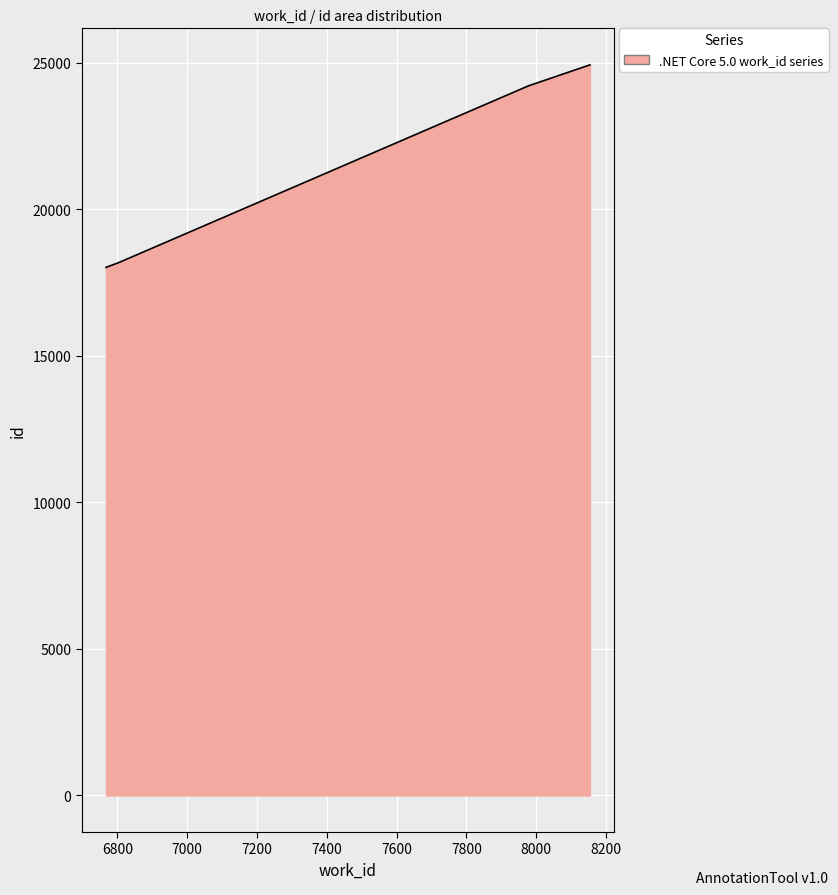

What is the smallest value displayed?

18015.5